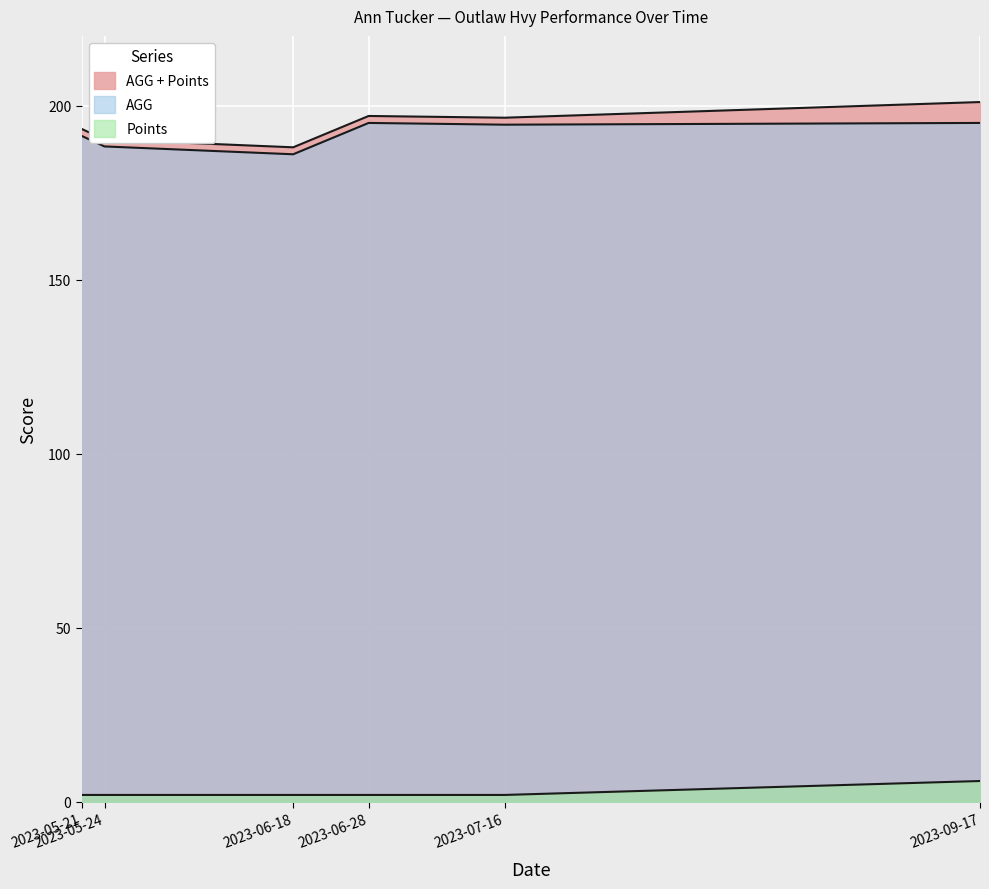

True or false: TGT Total and AGG + Points intersect in this chart.

False